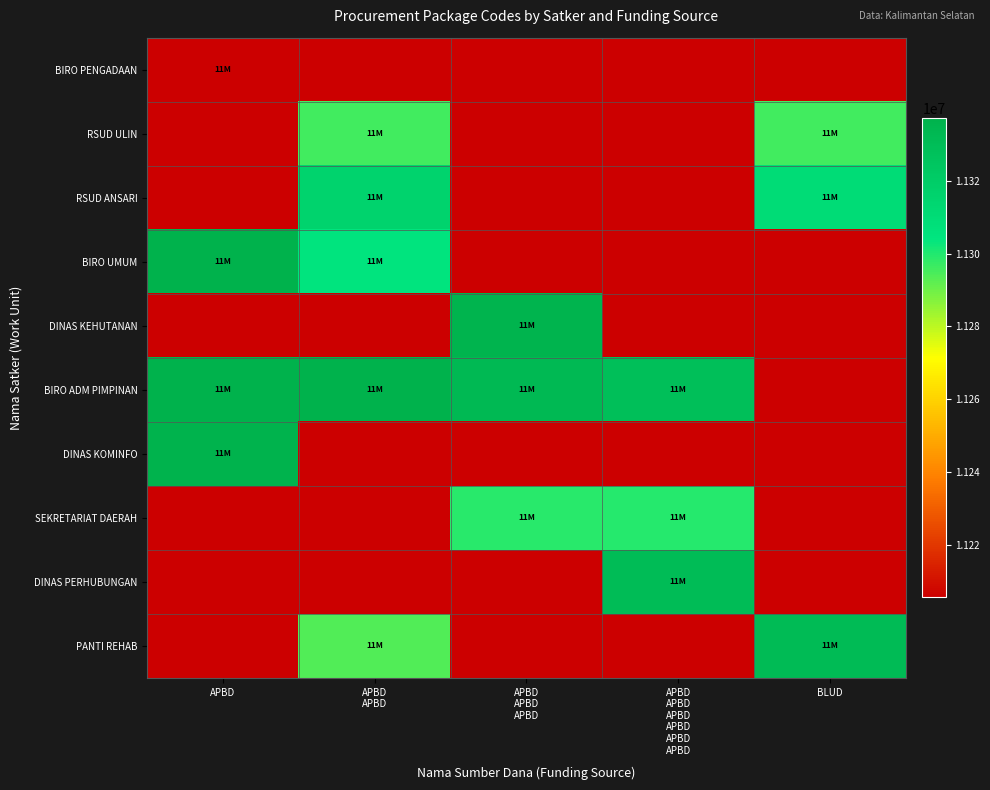

Which has a higher value, APBD or APBD
APBD
APBD?

APBD